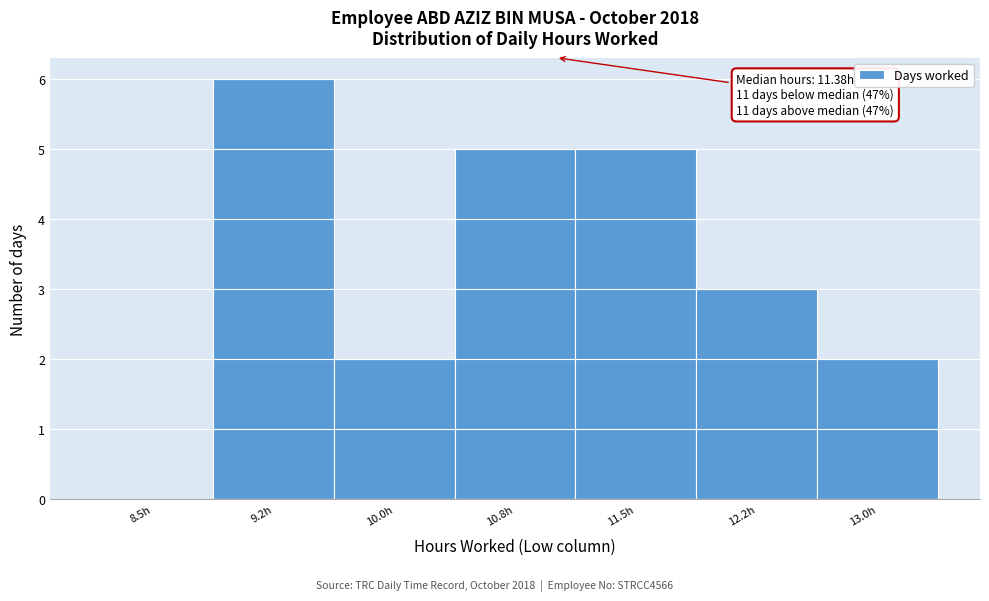

Reading left to right, extract all data points from this chart.

8.5h=0	9.2h=6	10.0h=2	10.8h=5	11.5h=5	12.2h=3	13.0h=2